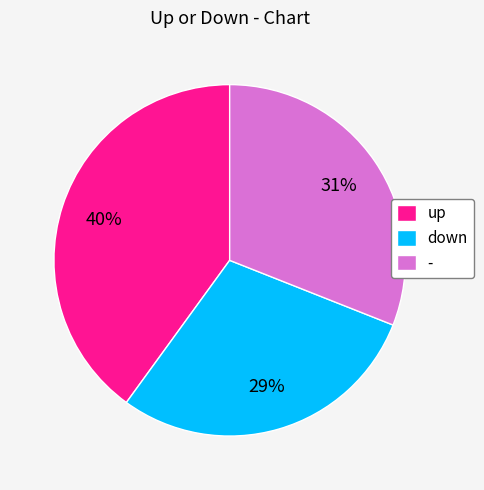

Do down and - together represent more than half of the pie?

Yes